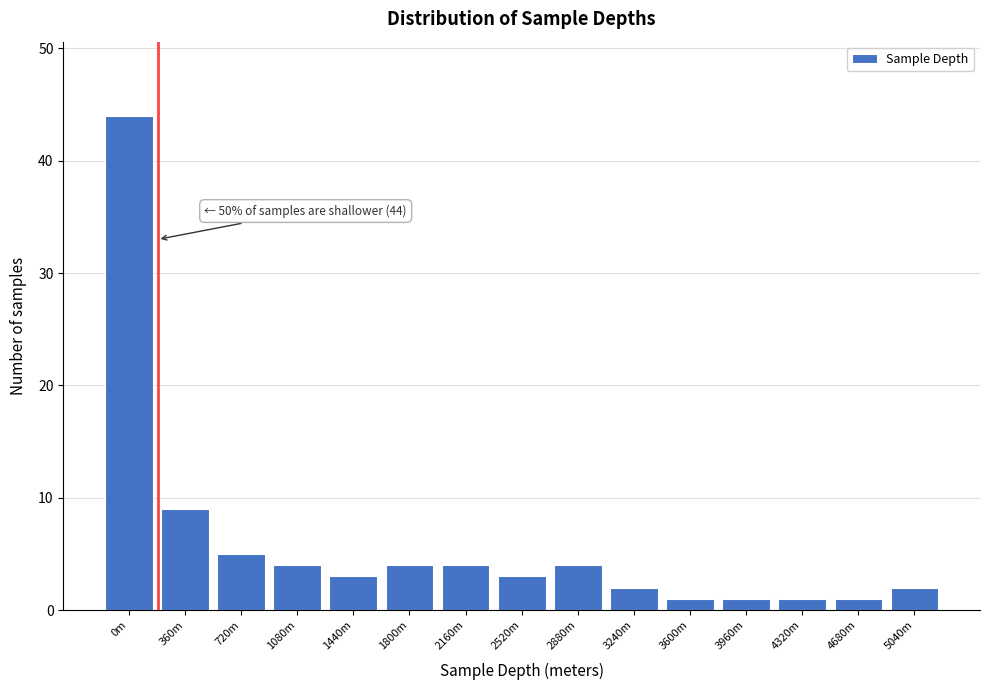

Reading right to left, extract all data points from this chart.

5040m=2	4680m=1	4320m=1	3960m=1	3600m=1	3240m=2	2880m=4	2520m=3	2160m=4	1800m=4	1440m=3	1080m=4	720m=5	360m=9	0m=44